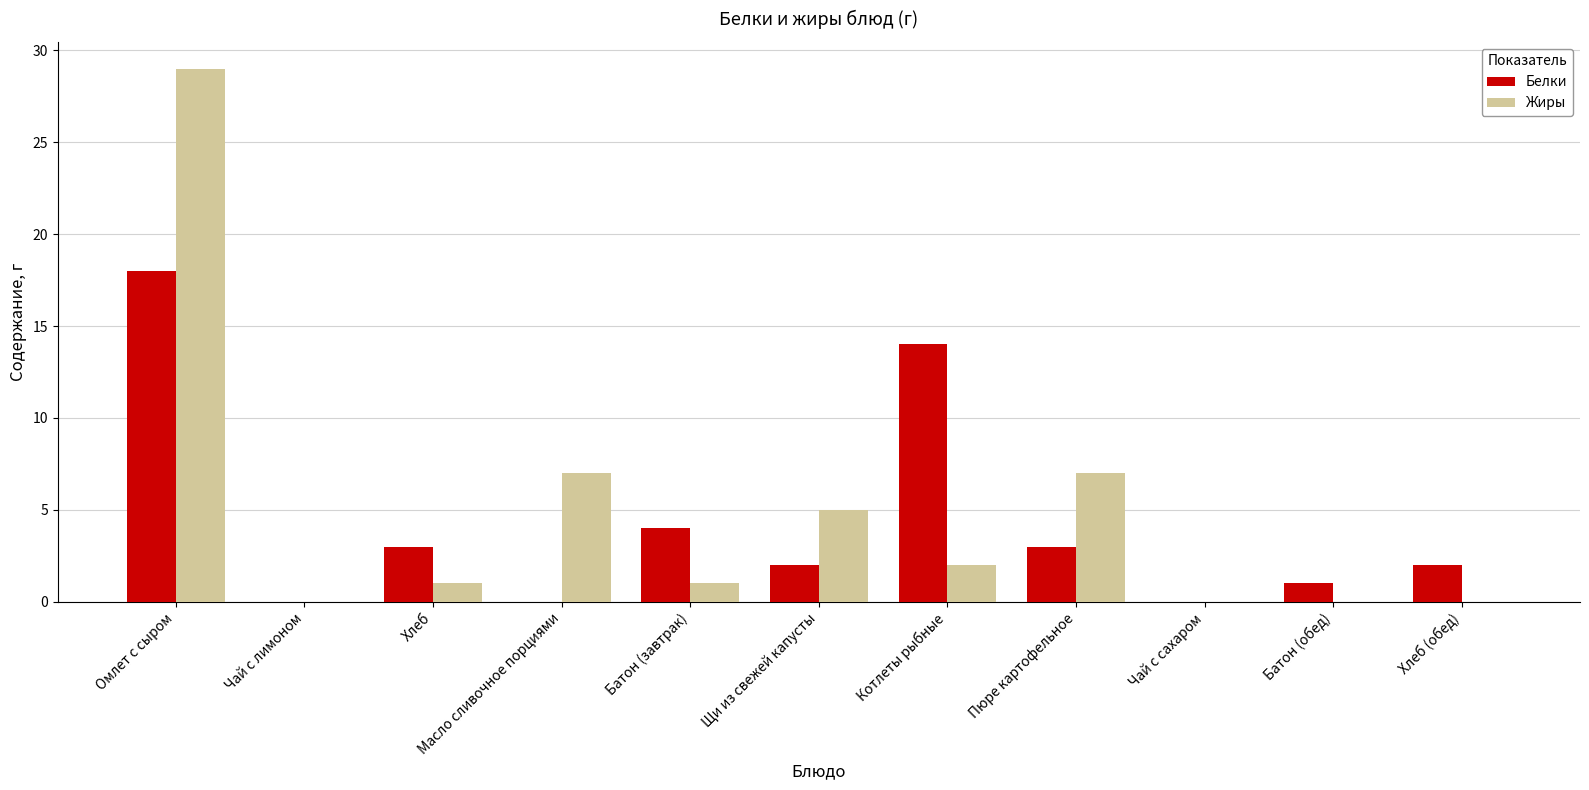

Which series has the largest range (max minus min)?

Жиры